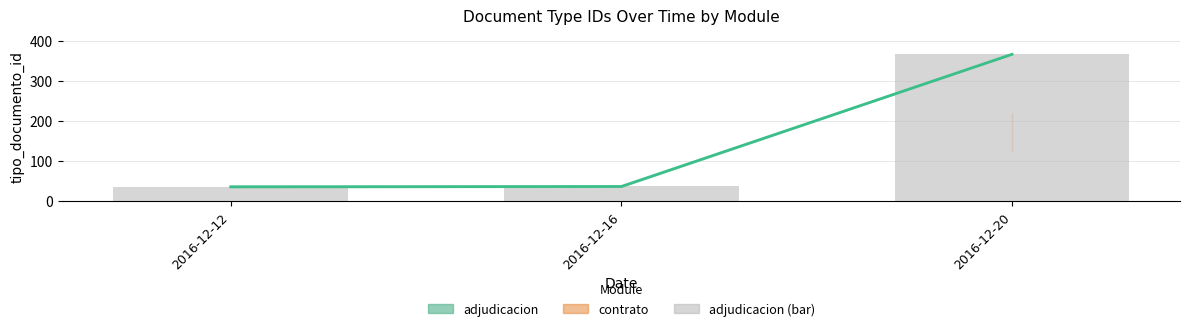

At how many categories does at least one series exceed 157?

1